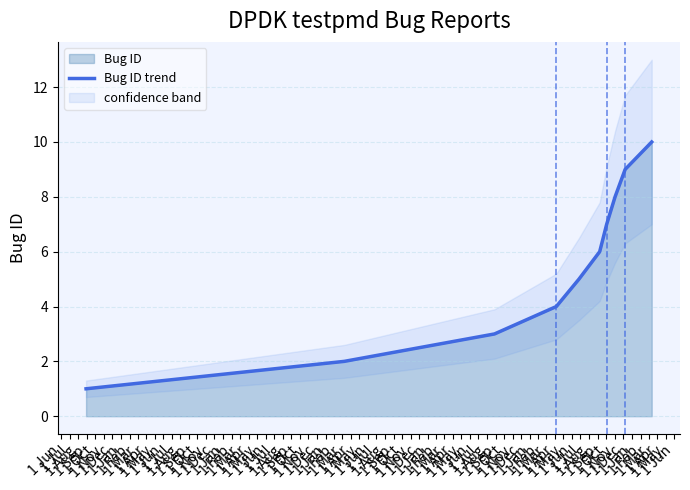

Between 1 Jun and 1 Mar, which is larger?

1 Mar